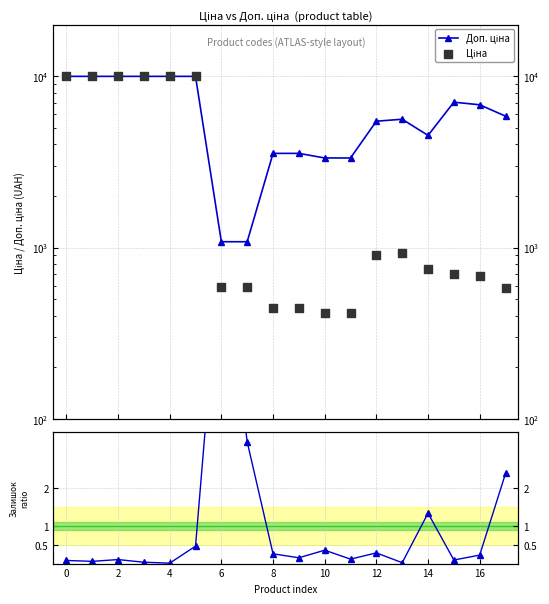

Which series has the widest spread of Y values?

Ціна